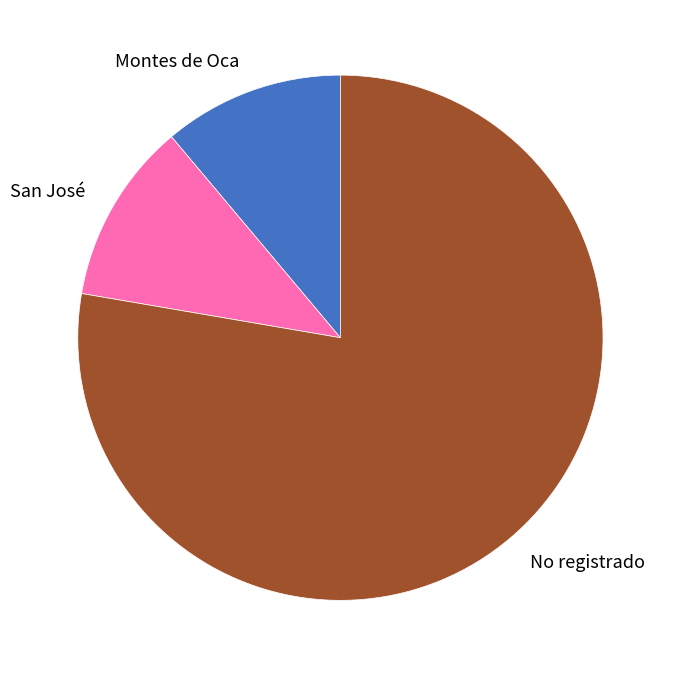

Count the number of slices in the pie.

3